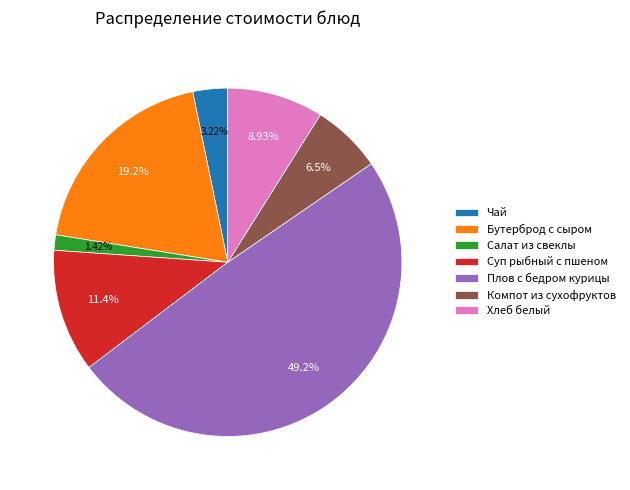

How many slices are in this pie chart?

7